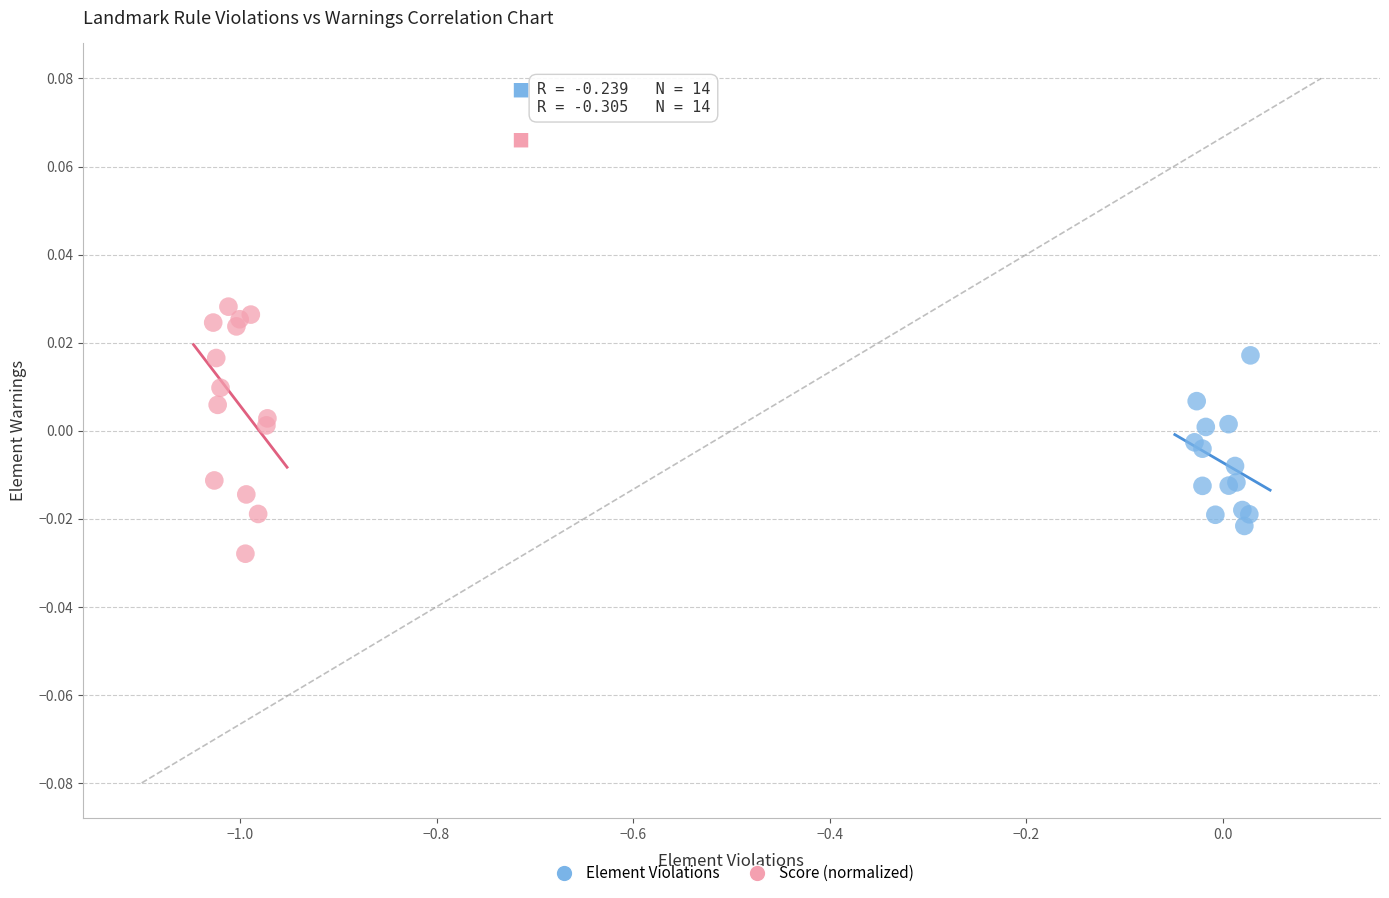

Which series reaches the maximum Y coordinate?

Score (normalized)